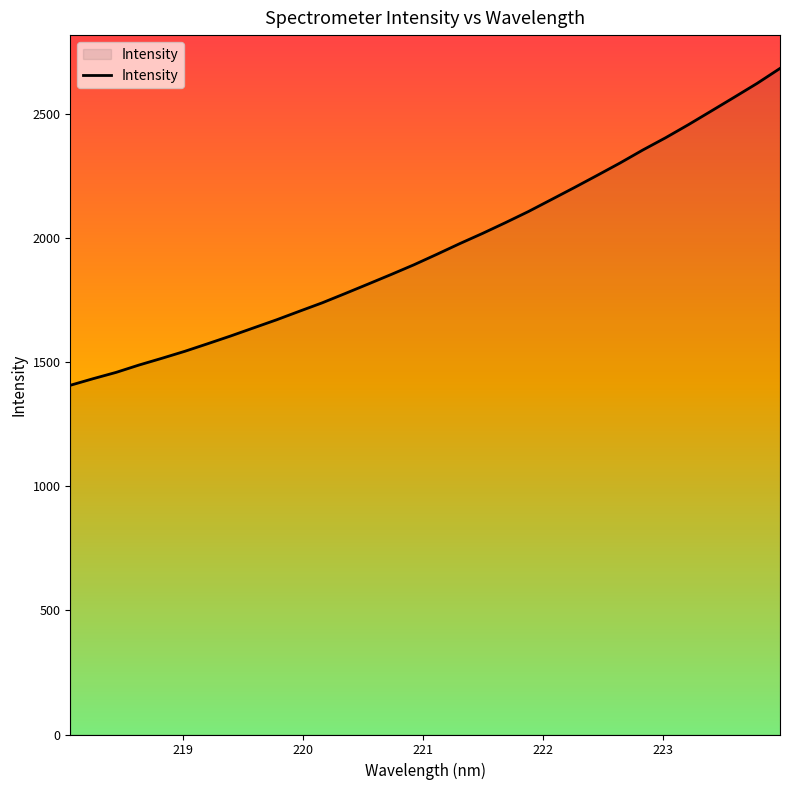

What is the difference between the maximum and minimum values?

1276.8